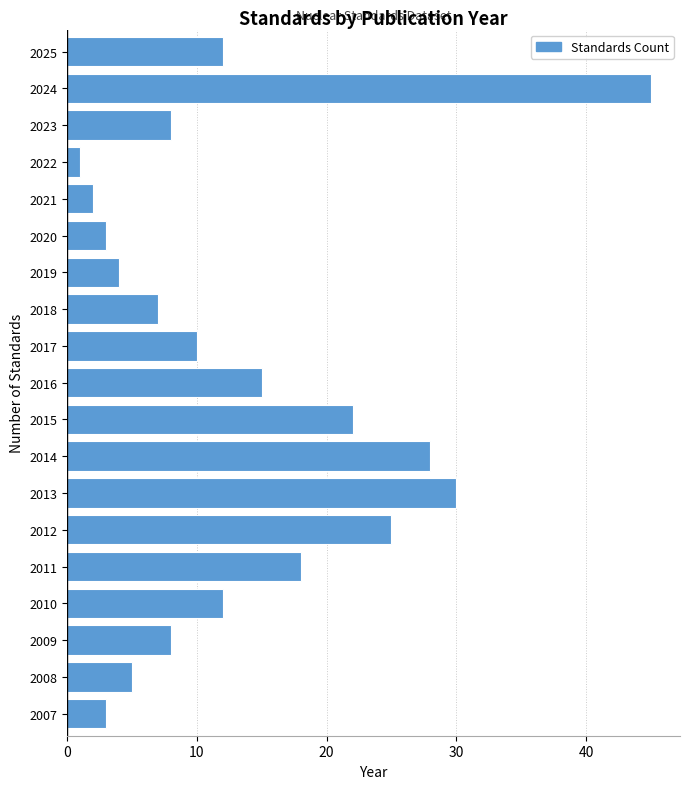

Reading top to bottom, extract all data points from this chart.

2025=12	2024=45	2023=8	2022=1	2021=2	2020=3	2019=4	2018=7	2017=10	2016=15	2015=22	2014=28	2013=30	2012=25	2011=18	2010=12	2009=8	2008=5	2007=3